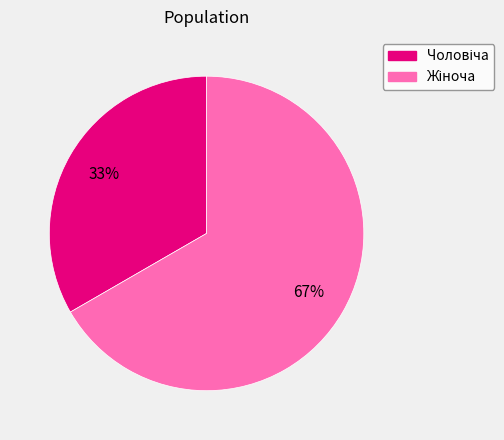

To the nearest percent, what is the average slice percentage?

50%